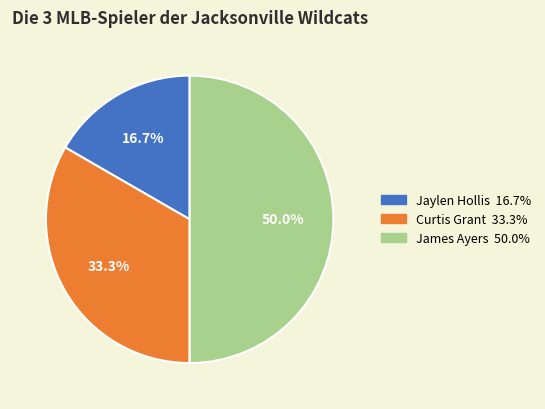

Combined, do James Ayers and Jaylen Hollis account for over 50%?

Yes